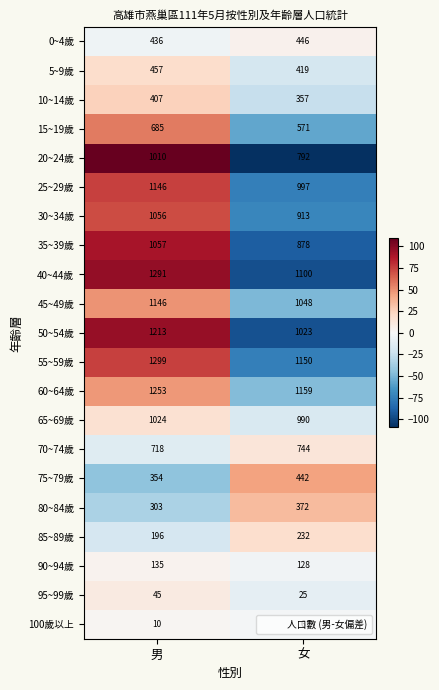

Rank the categories by 55~59歲 value from lowest to highest.

女, 男